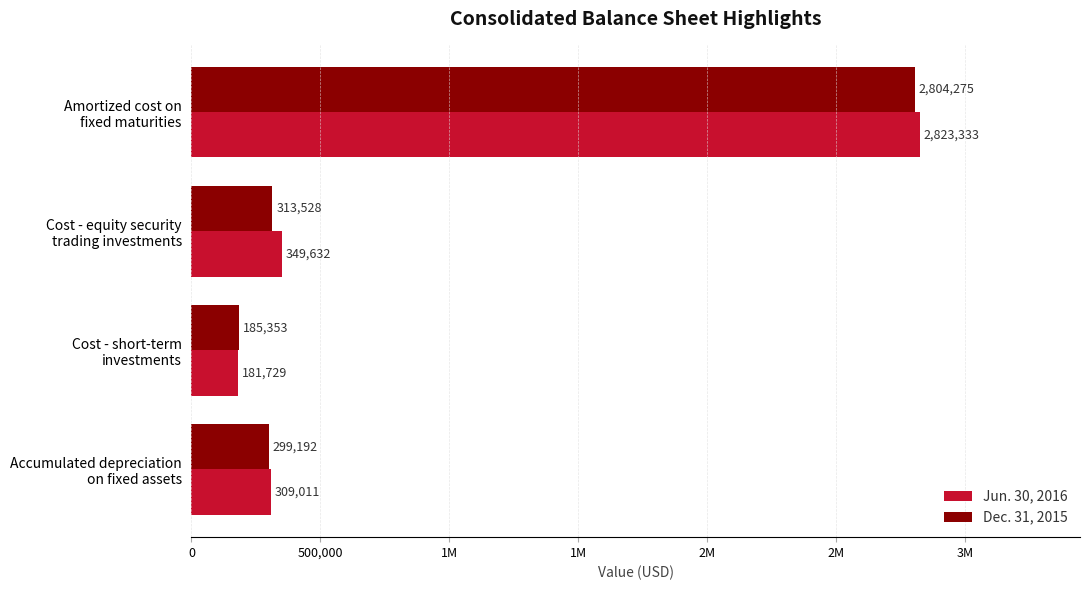

What is the average value of the Jun. 30, 2016 series?

915926